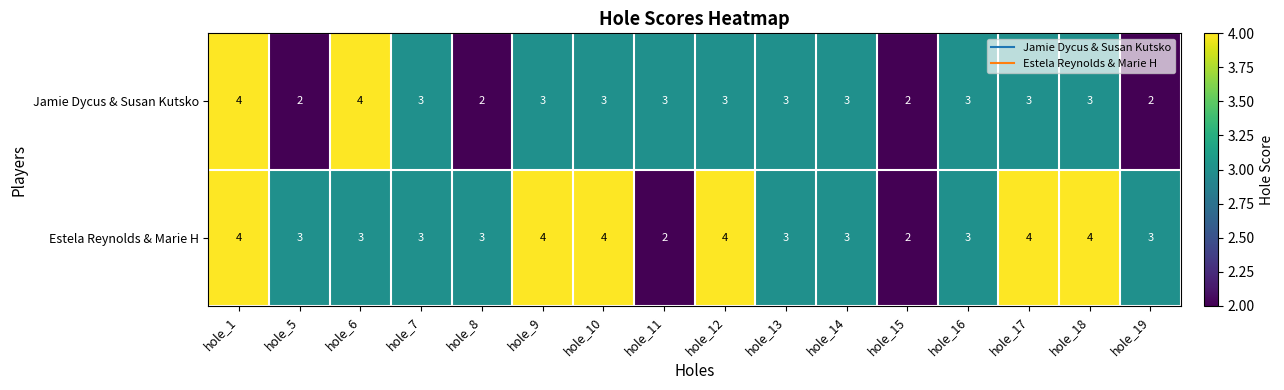

Count the number of data series in this chart.

2